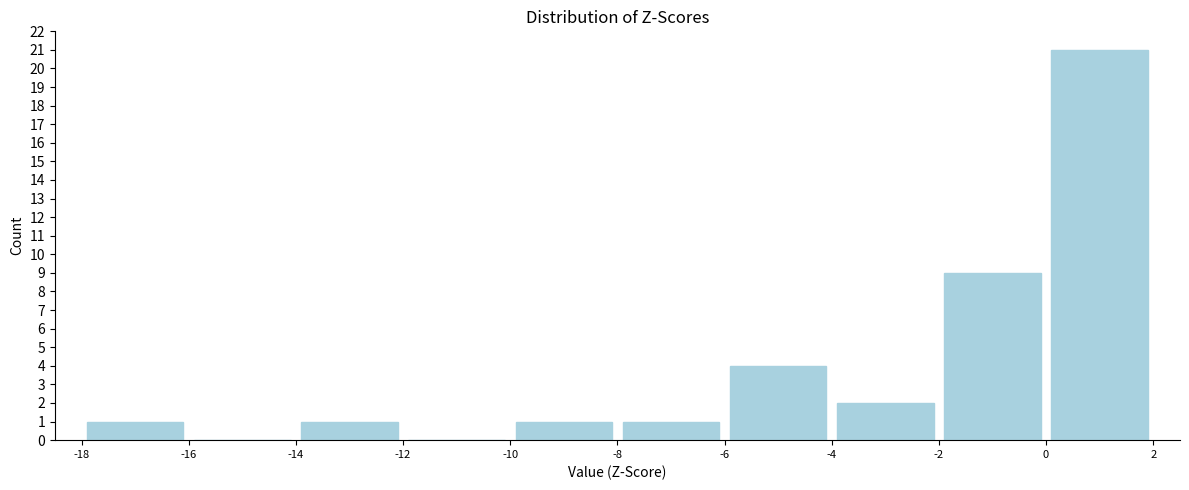

Reading left to right, transcribe this chart: for each bar, give the range it covers on the x-axis and its height. The values are not printed on the chart, so give them approximately, as read against the axis.

-18 to -16: 1
-16 to -14: 0
-14 to -12: 1
-12 to -10: 0
-10 to -8: 1
-8 to -6: 1
-6 to -4: 4
-4 to -2: 2
-2 to 0: 9
0 to 2: 21